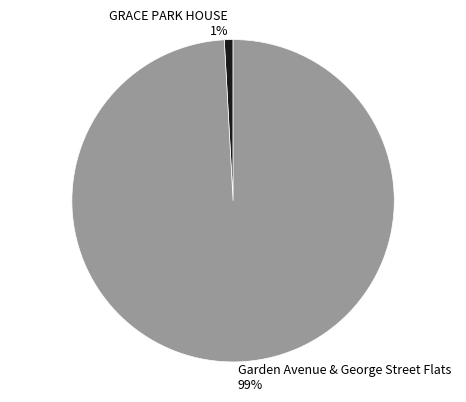

Which has a higher value, Garden Avenue & George Street Flats or GRACE PARK HOUSE?

Garden Avenue & George Street Flats